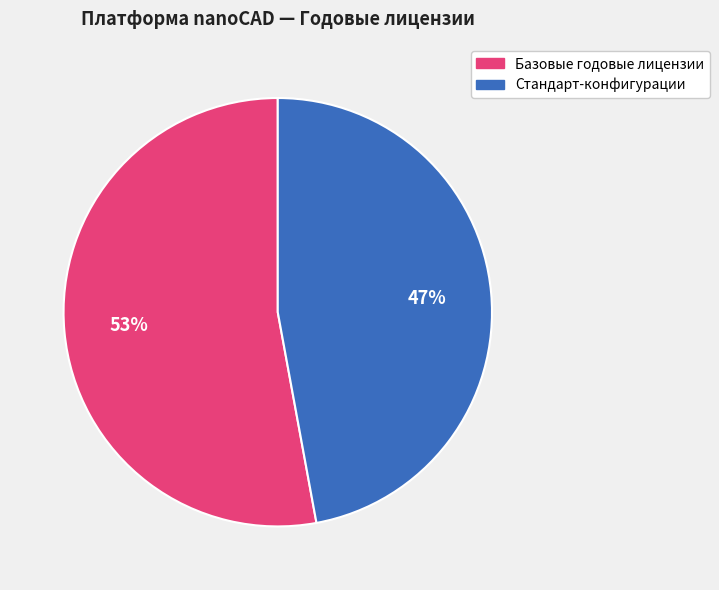

To the nearest percent, what is the average slice percentage?

50%